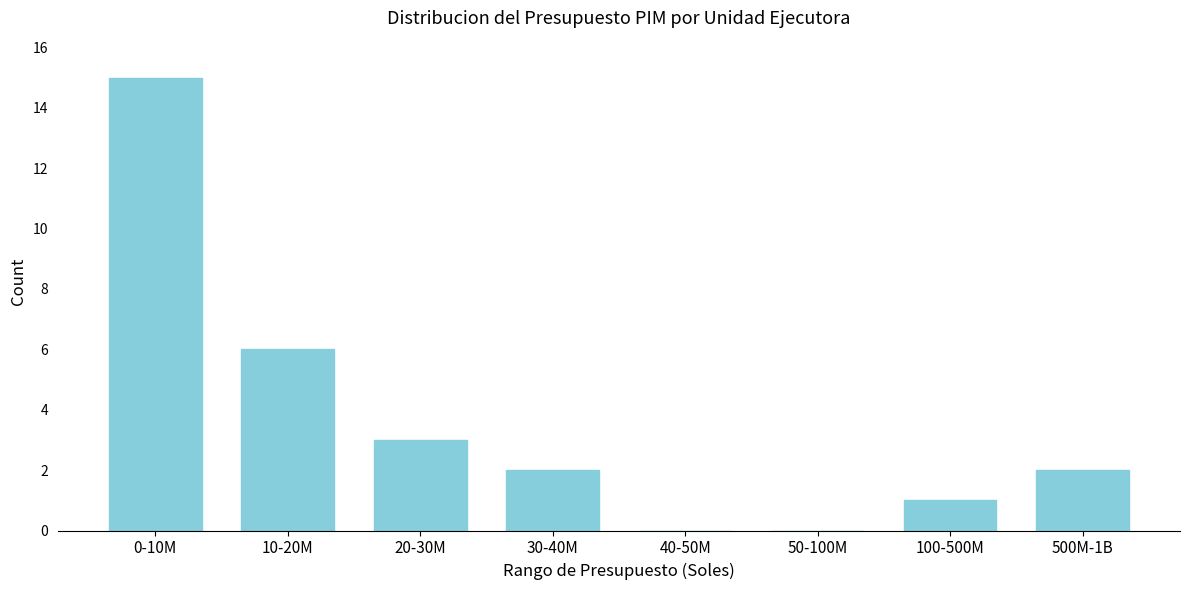

Reading left to right, transcribe all the data shown in this chart.

0-10M=15	10-20M=6	20-30M=3	30-40M=2	40-50M=0	50-100M=0	100-500M=1	500M-1B=2